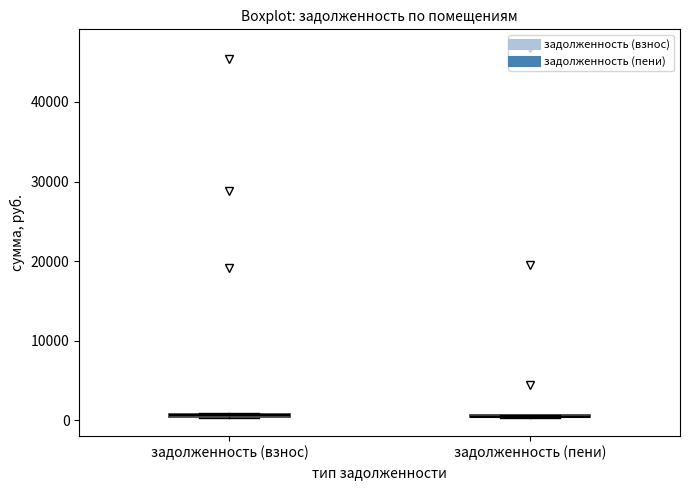

Where is the lower edge of the box for задолженность (взнос) on the y-axis? The values are not printed on the chart, so give them approximately, as read against the axis.

0